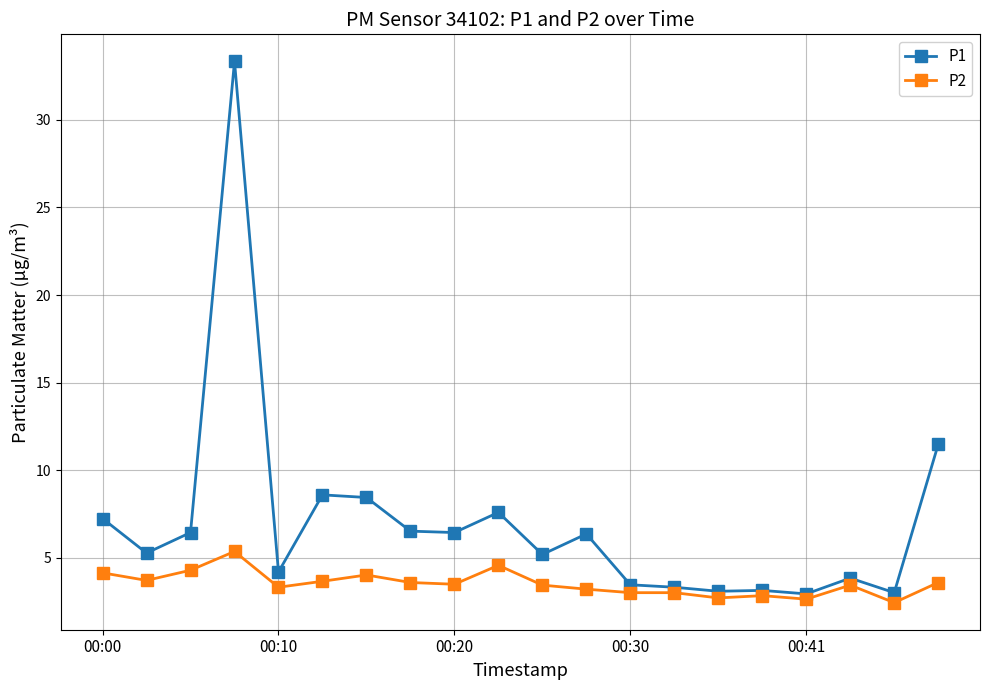

List the series in order of their overall mean, lowest first.

P2, P1